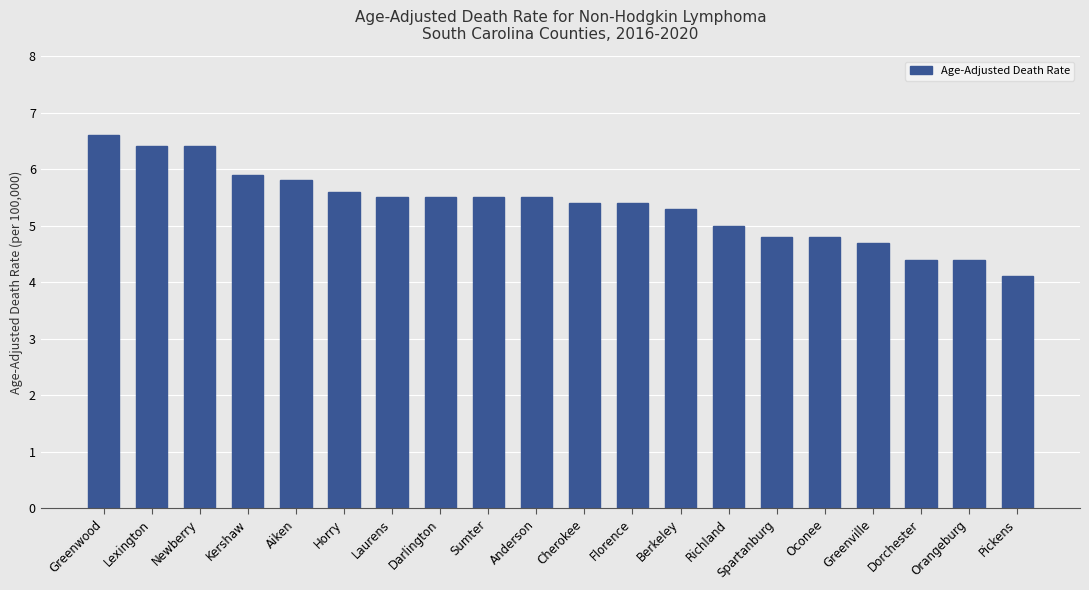

What is the approximate value at Orangeburg?

4.4